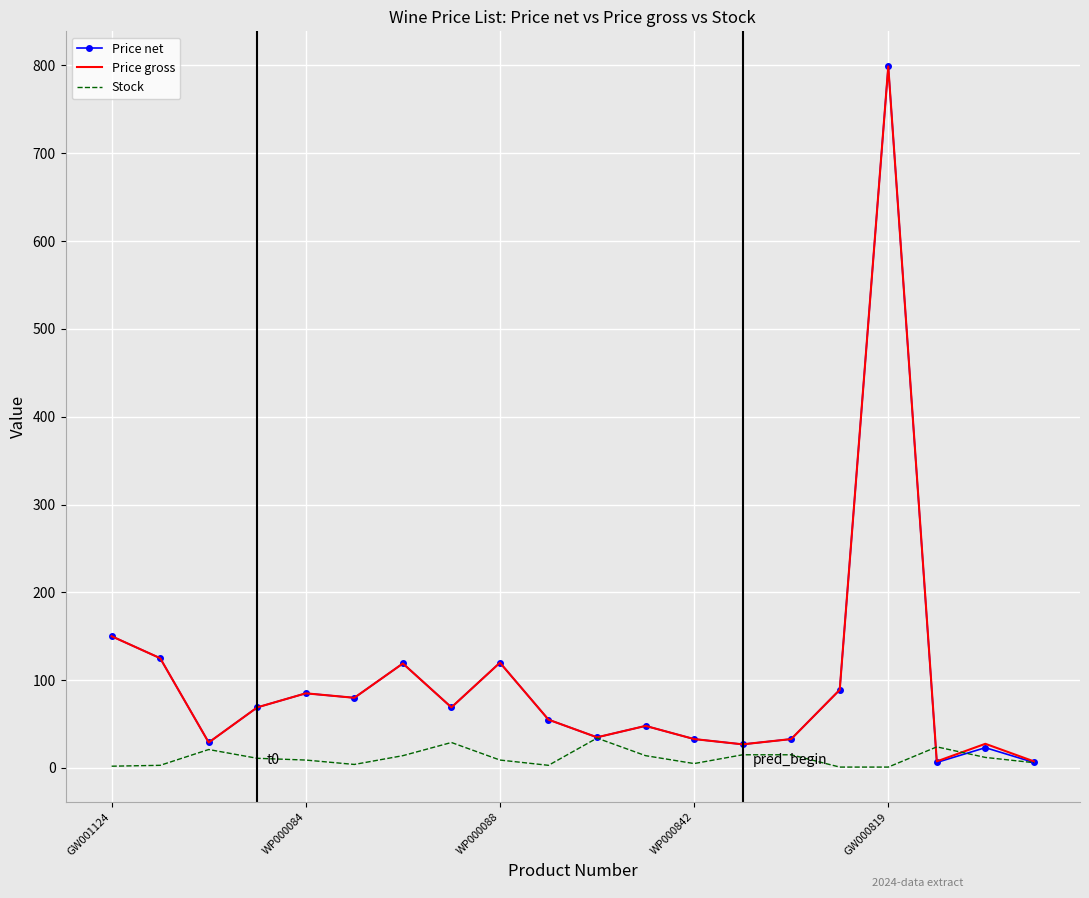

What is the maximum value for Stock?

34.0